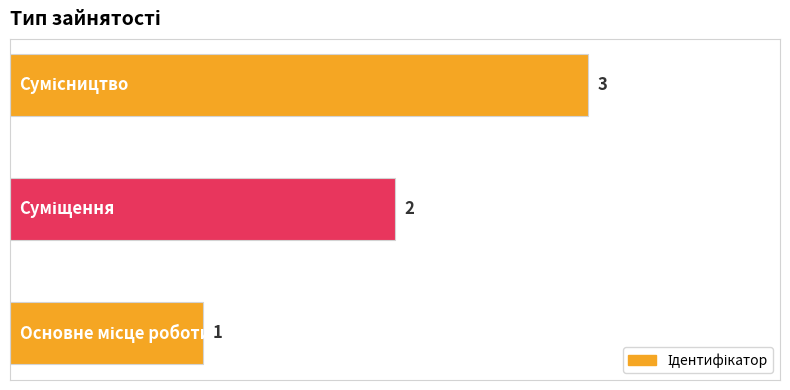

What is the sum of all values?

6